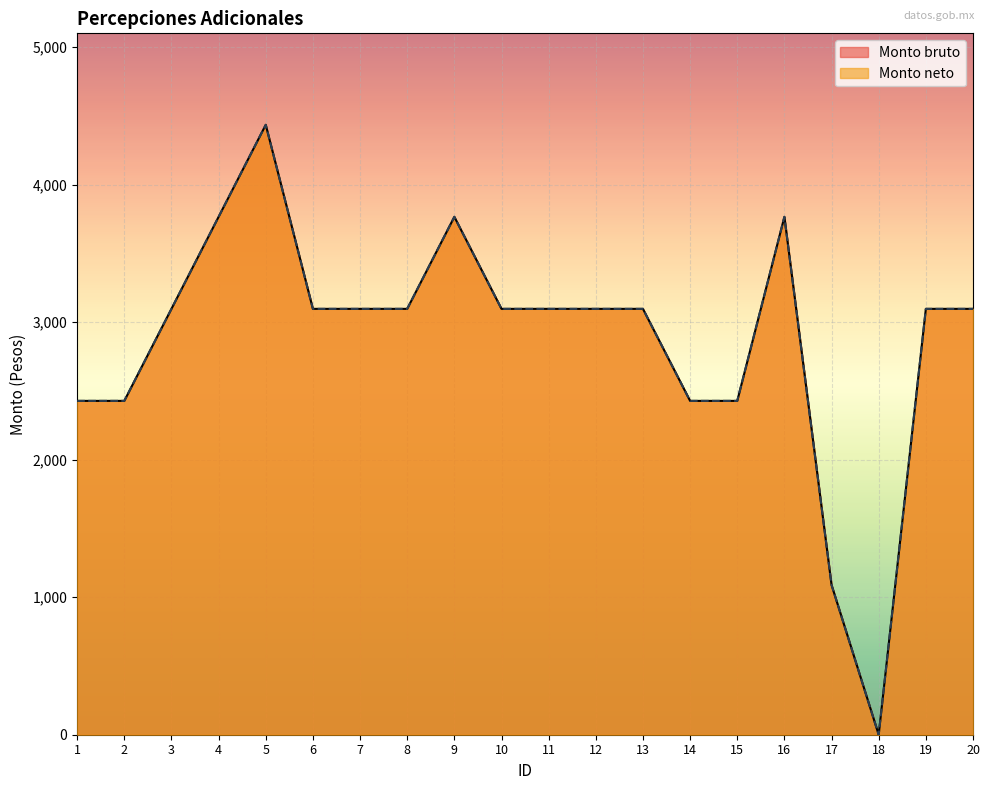

Which series changed the most between 8 and 15?

Monto bruto